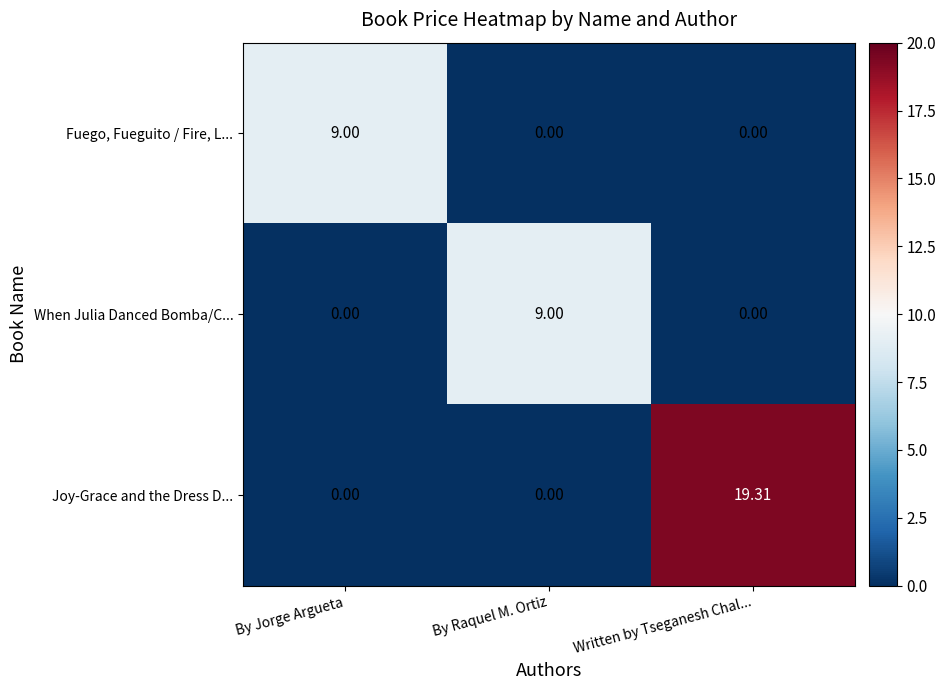

At which category is the sum across all series the highest?

Written by Tseganesh Chal...